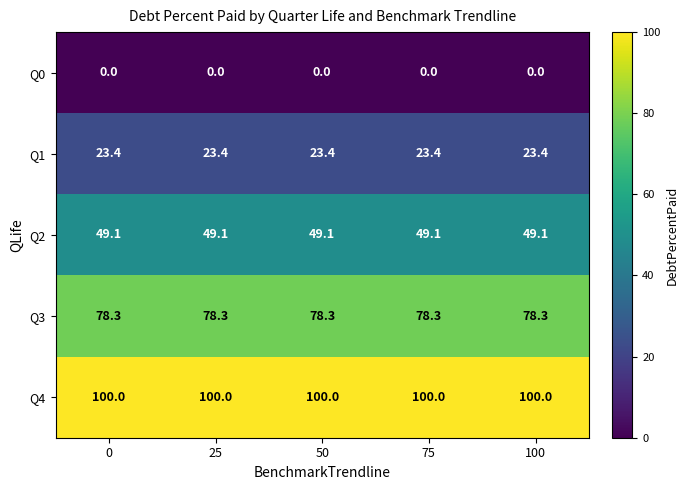

What is the difference between the highest and lowest values at 75?

100.0